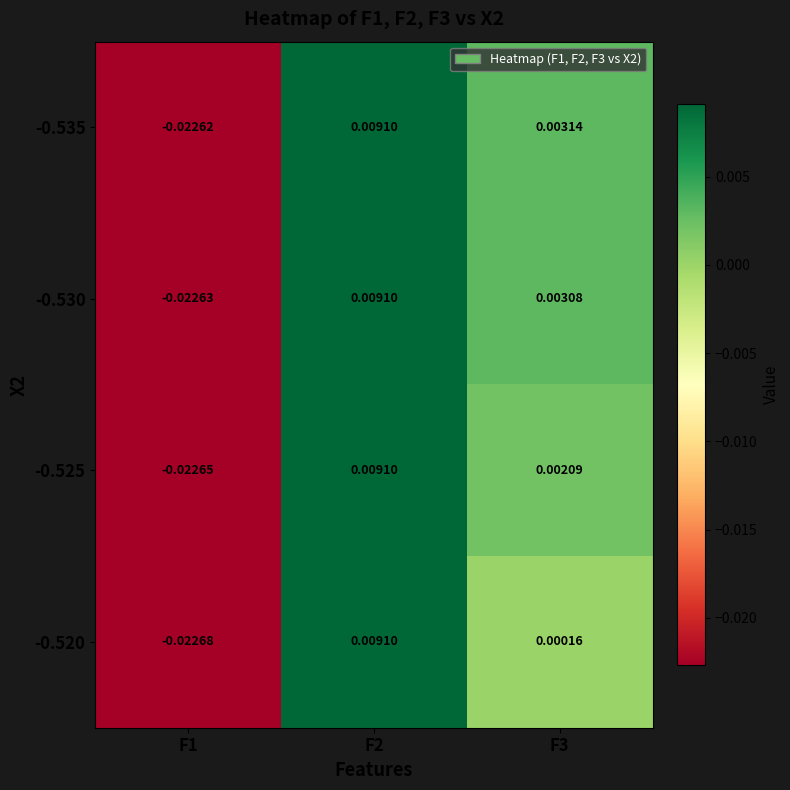

Count the number of data series in this chart.

4